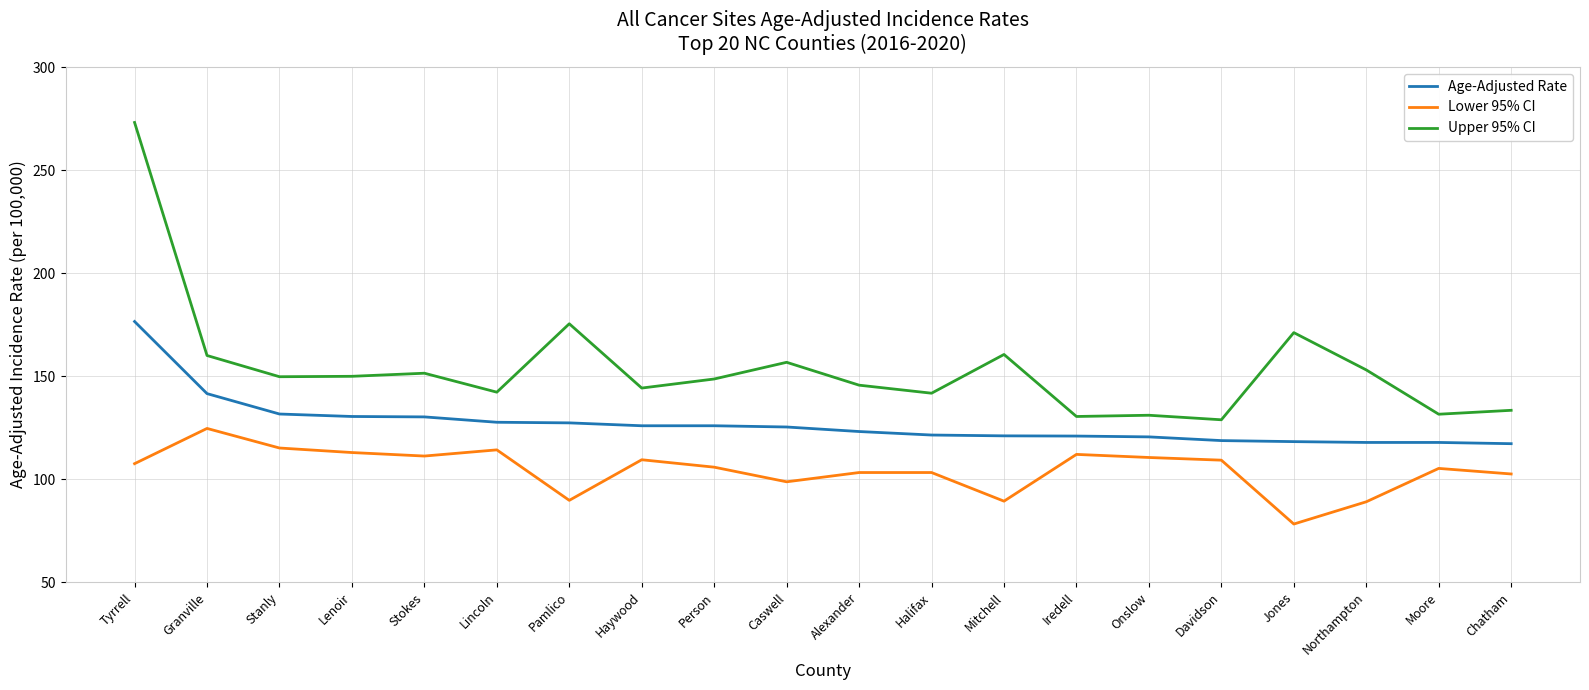

Rank the series by their maximum value, from highest to lowest.

Upper 95% CI, Age-Adjusted Rate, Lower 95% CI